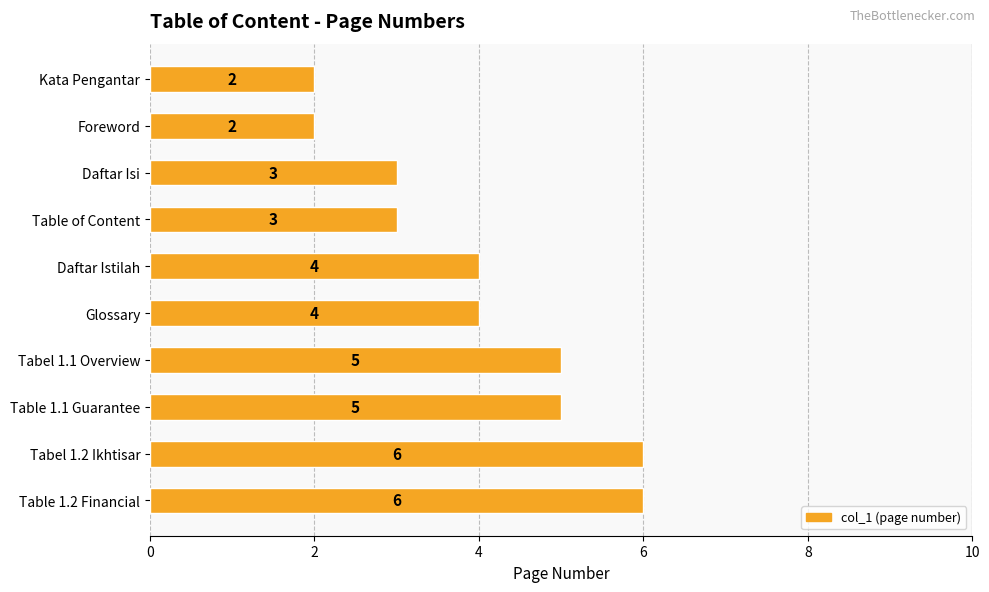

What is the sum of the values at Tabel 1.1 Overview and Kata Pengantar?

7